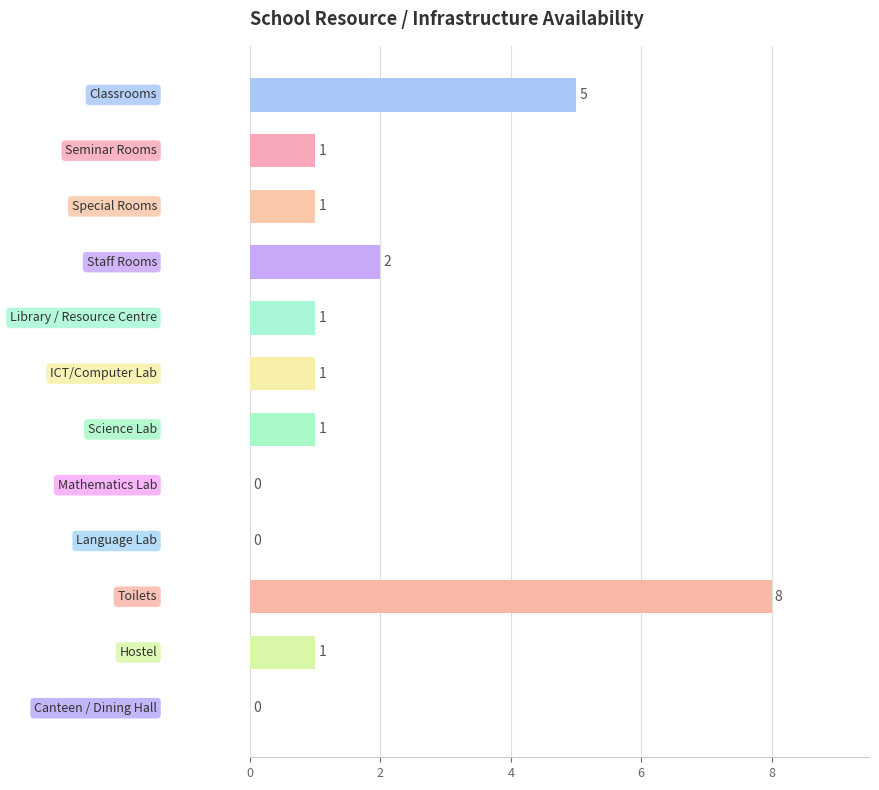

What is the sum of all values?

21